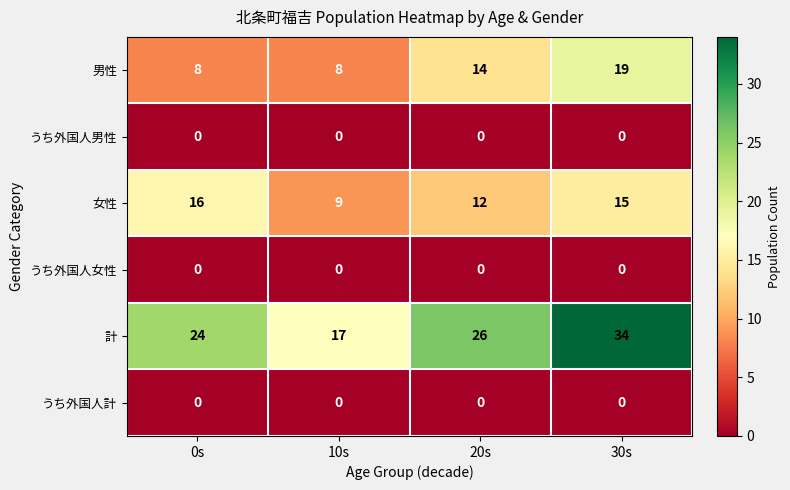

Which category has the highest value across all series?

30s